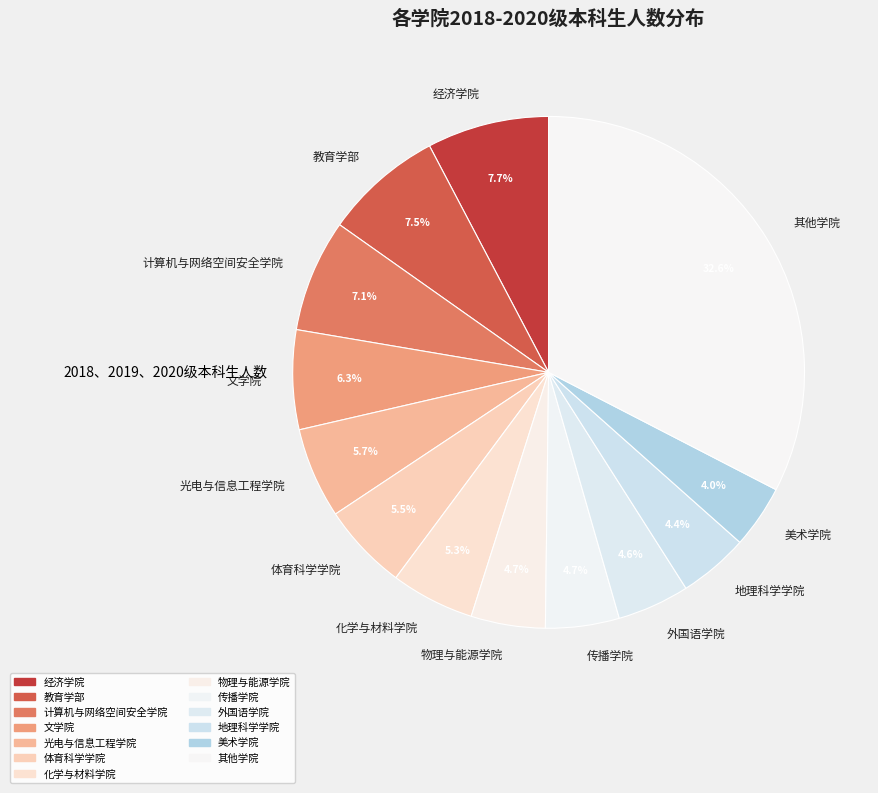

Which category has the biggest portion of the pie?

其他学院